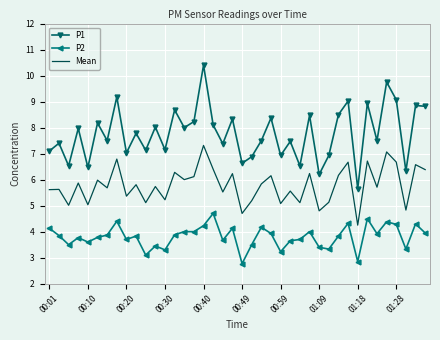

How many distinct data groups are displayed?

3